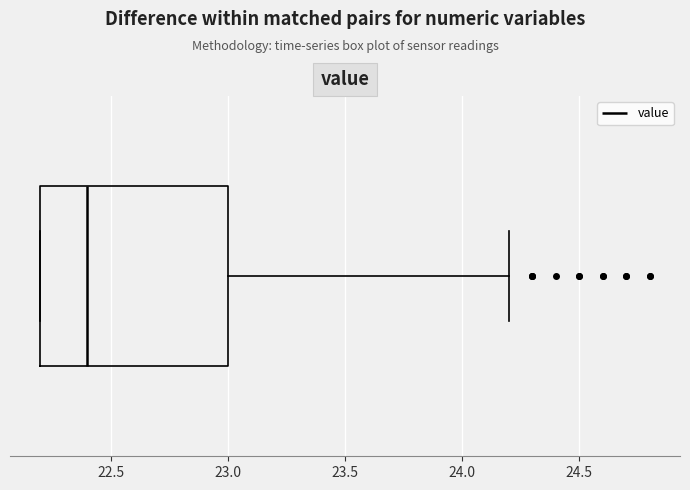

Read this box plot against the x-axis: the position of the median line, the range covered by the box, and the ends of both whiskers. The values are not printed on the chart, so give them approximately, as read against the axis.

median 22.4, box 22.2 to 23.0, whiskers 22.2 to 24.2